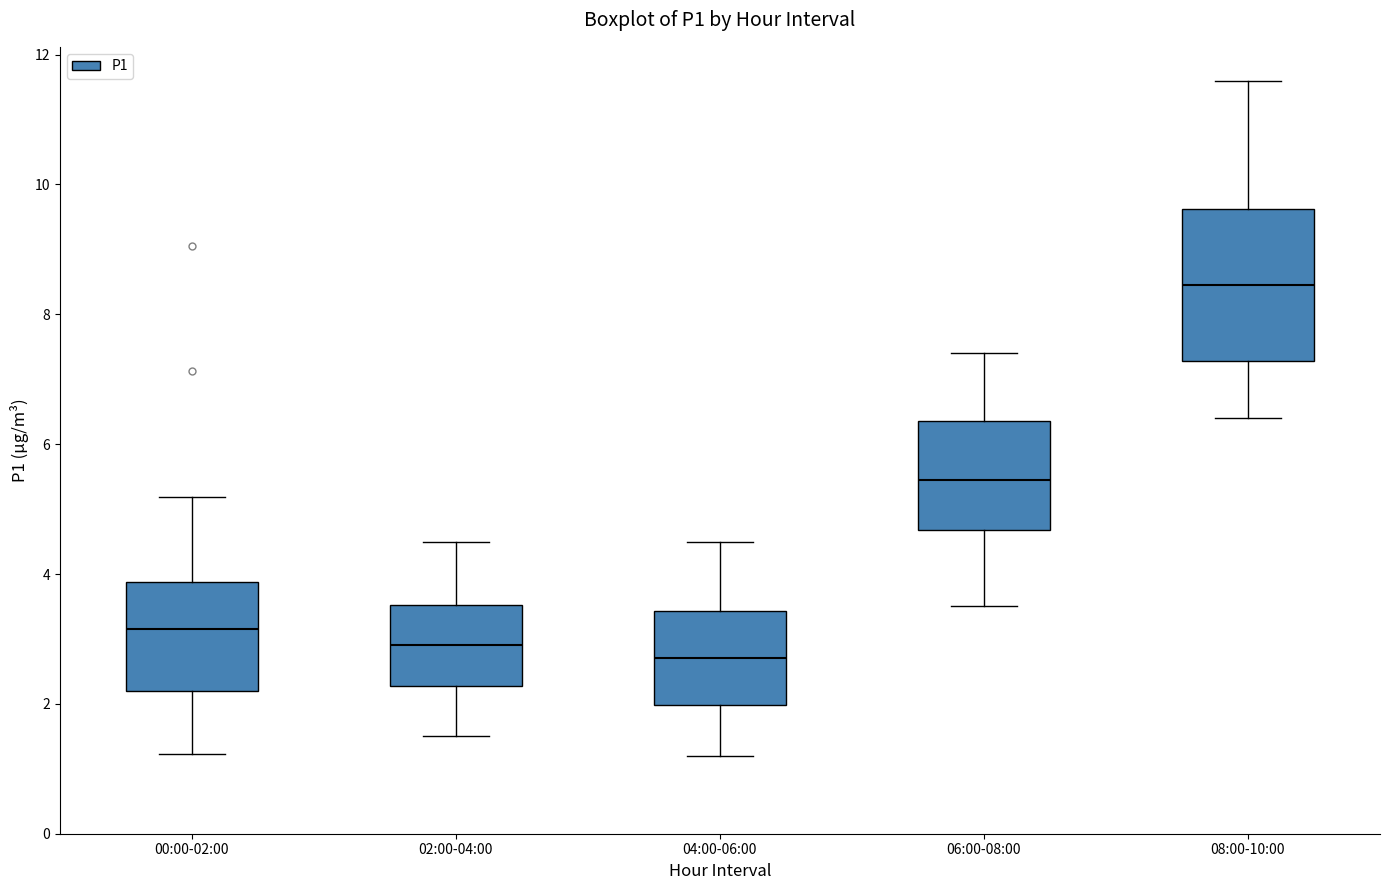

Reading left to right, read every box against the y-axis: the position of its median line, the range the box covers, and the ends of its whiskers. The values are not printed on the chart, so give them approximately, as read against the axis.

00:00-02:00: median 3.2, box 2.2 to 3.8, whiskers 1.2 to 5.2
02:00-04:00: median 3.0, box 2.2 to 3.6, whiskers 1.6 to 4.6
04:00-06:00: median 2.8, box 2.0 to 3.4, whiskers 1.2 to 4.6
06:00-08:00: median 5.4, box 4.6 to 6.4, whiskers 3.6 to 7.4
08:00-10:00: median 8.4, box 7.2 to 9.6, whiskers 6.4 to 11.6